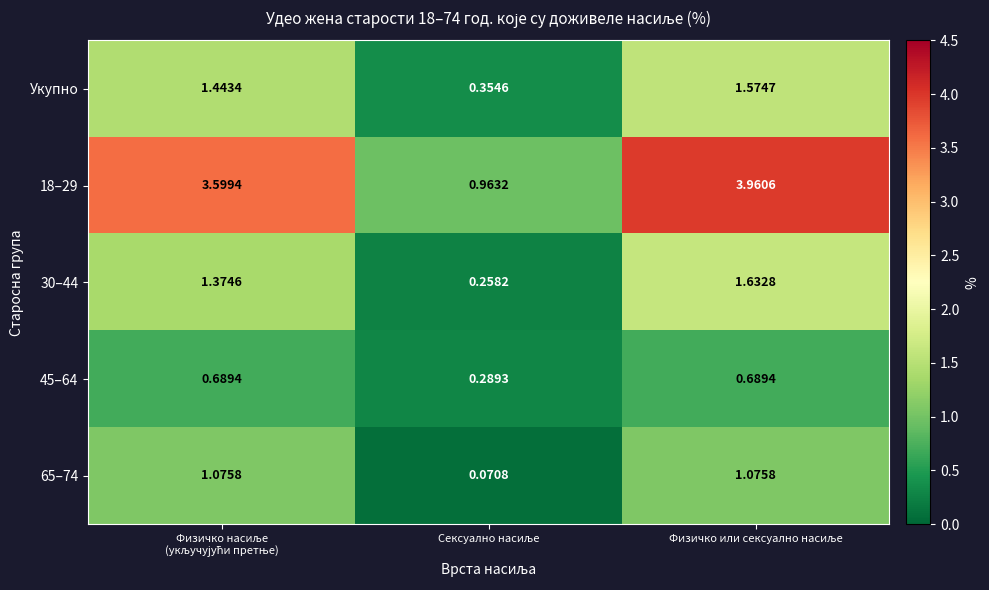

At which category is the sum across all series the highest?

Физичко или сексуално насиље